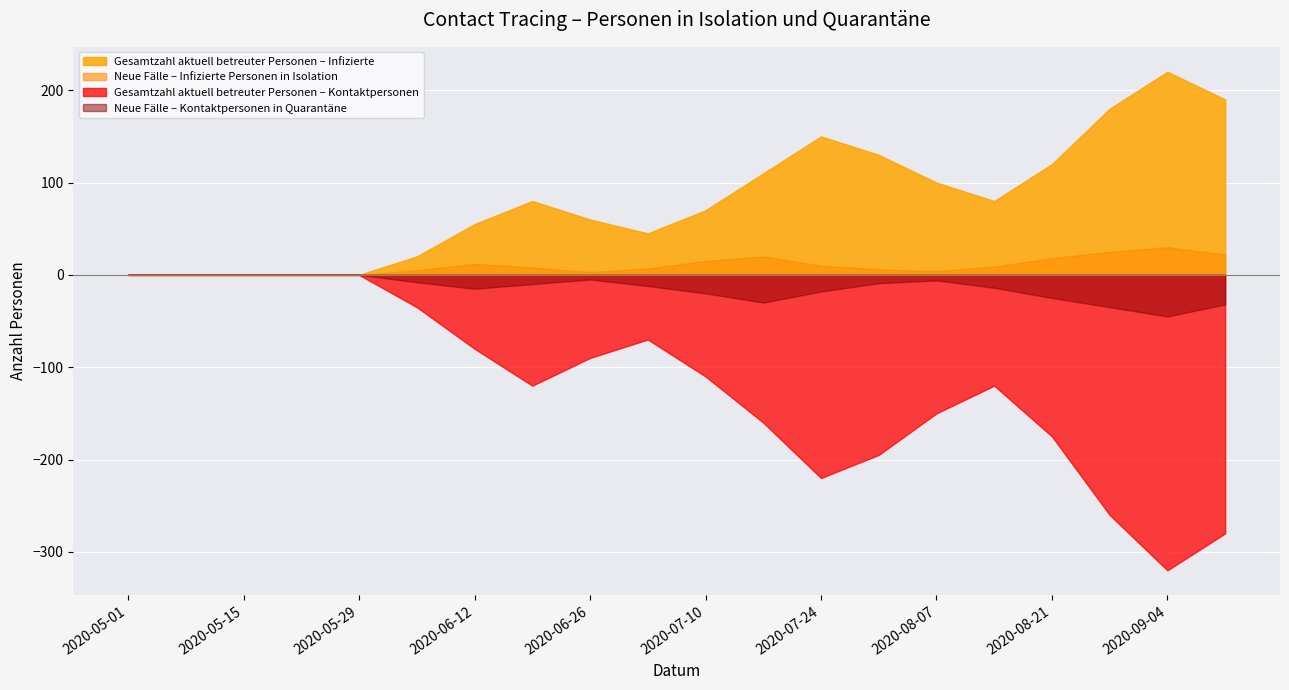

Reading right to left, extract all data points from this chart.

Neue Fälle – Infizierte Personen in Isolation: 22	30	25	18	9	4	6	10	20	15	7	3	8	12	5	0	0	0	0	0
Gesamtzahl aktuell betreuter Personen – Infizierte: 190	220	180	120	80	100	130	150	110	70	45	60	80	55	20	0	0	0	0	0
Neue Fälle – Kontaktpersonen in Quarantäne: -32	-45	-35	-25	-14	-6	-9	-18	-30	-20	-12	-5	-10	-15	-8	0	0	0	0	0
Gesamtzahl aktuell betreuter Personen – Kontaktpersonen: -280	-320	-260	-175	-120	-150	-195	-220	-160	-110	-70	-90	-120	-80	-35	0	0	0	0	0